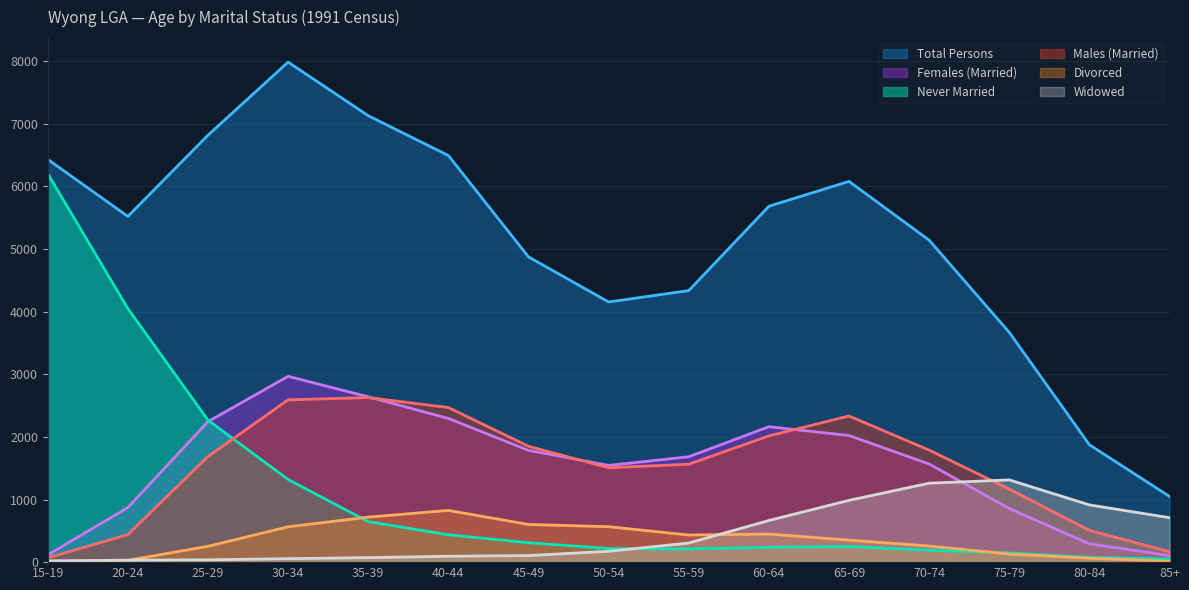

Does the chart display data point markers on the line(s)?

No